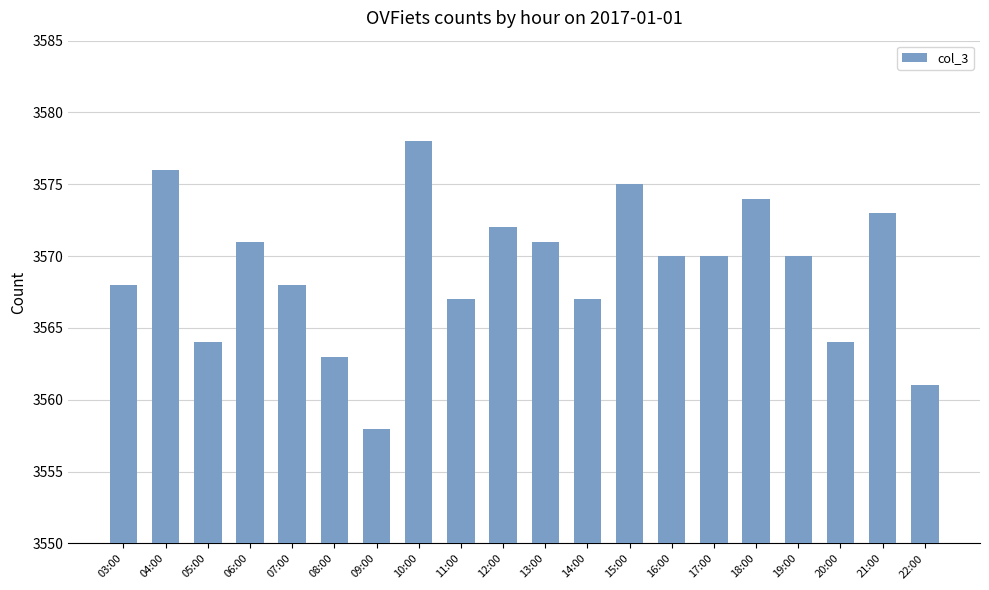

Read the value at 15:00, to the nearest 10.

3580